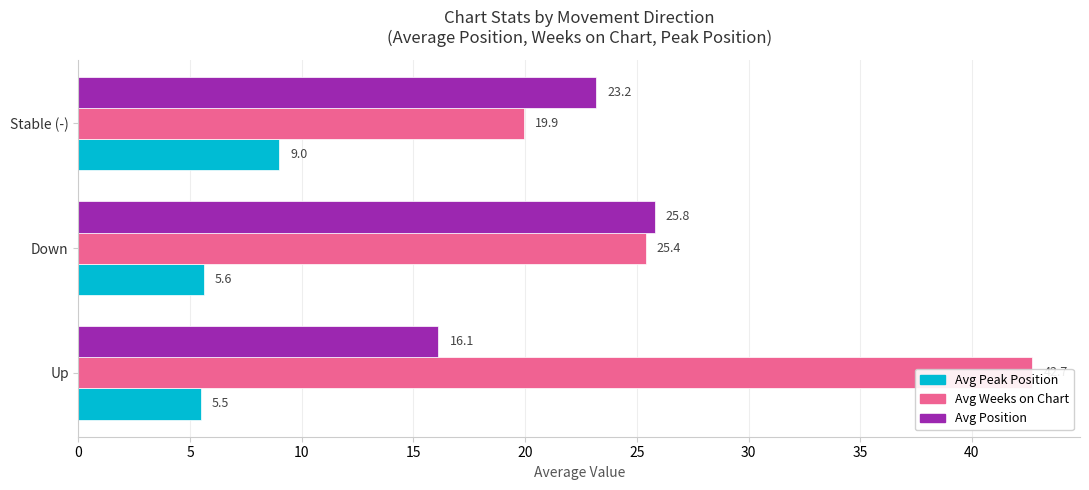

What is the difference between the maximum and minimum values in the Avg Peak Position series?

3.5